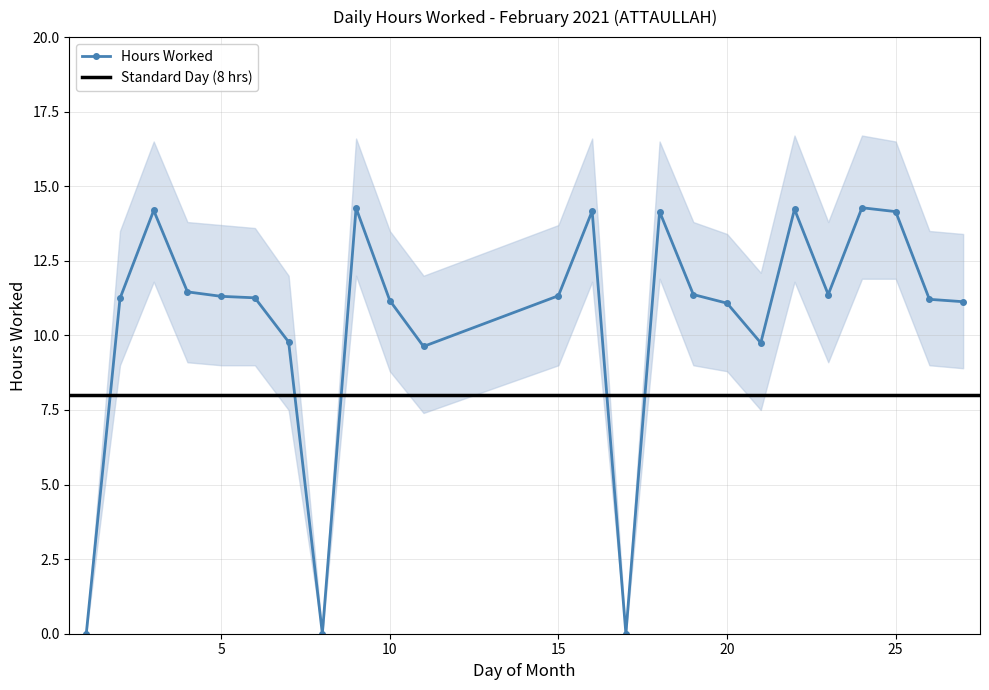

What is the value of the 15th point from the left?

14.2